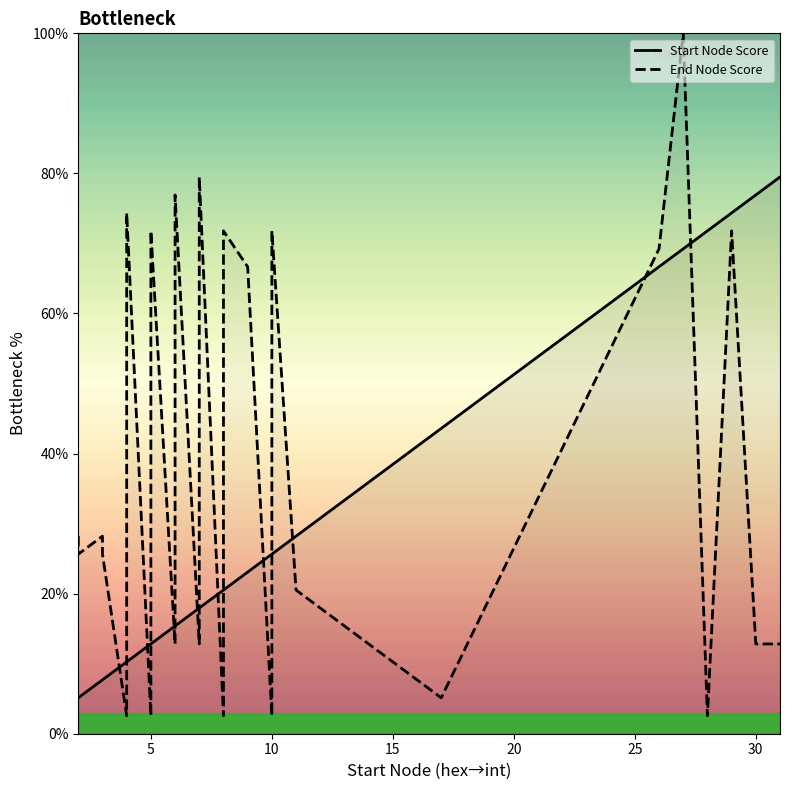

True or false: Start Node Score has more than 2 interior local peaks.

False